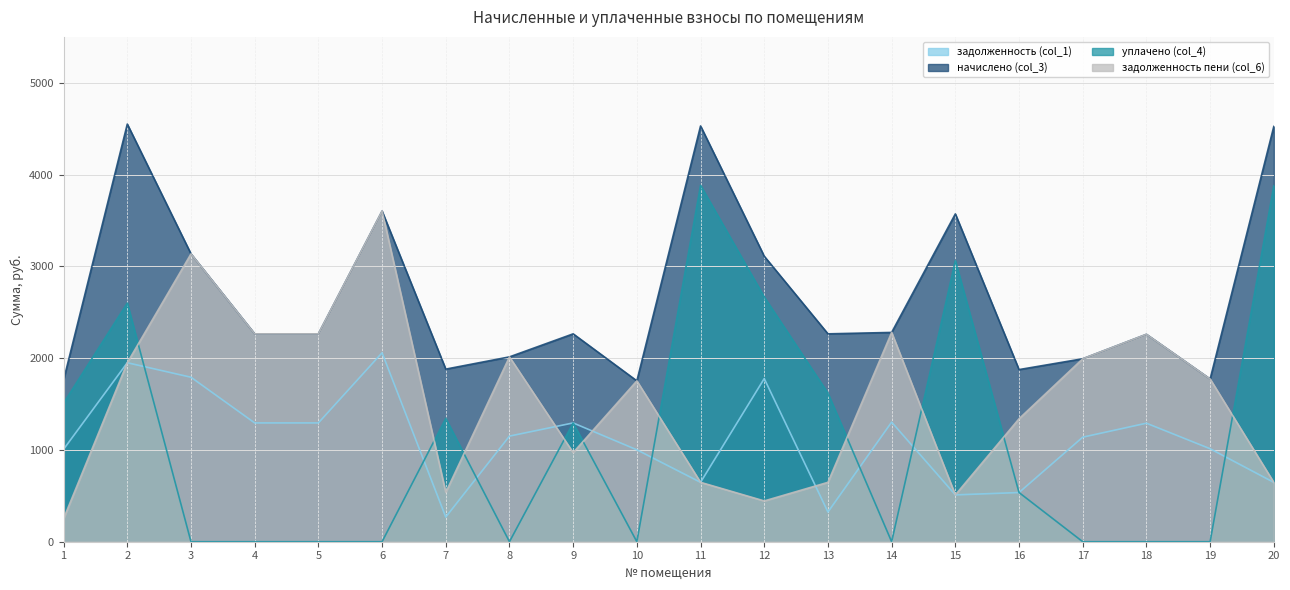

Which series has the widest spread of values?

уплачено (col_4)